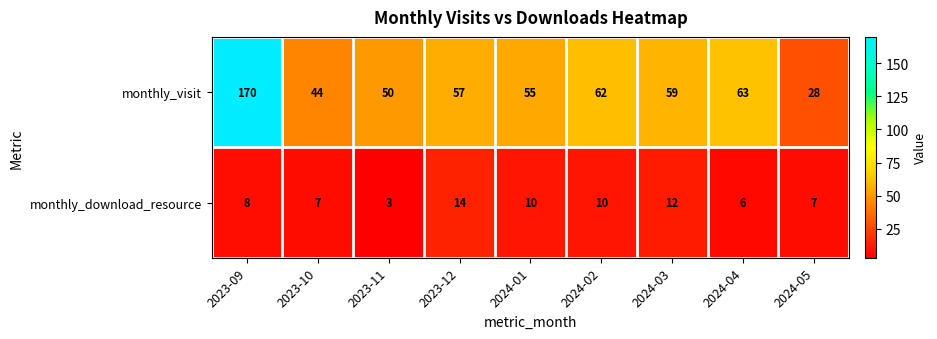

List the series in order of their overall mean, lowest first.

monthly_download_resource, monthly_visit